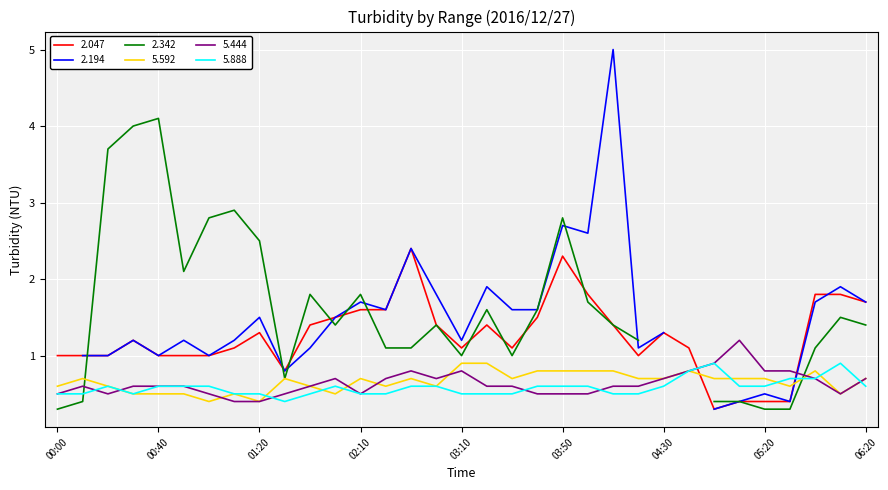

How many intersections are there between 5.444 and 5.592?

6